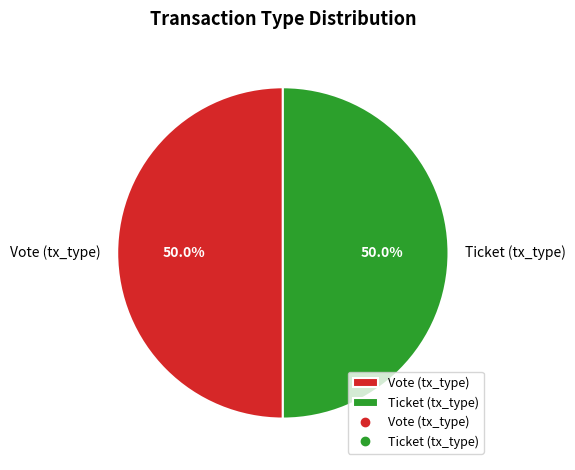

What percentage is the Vote slice, to the nearest percent?

50%